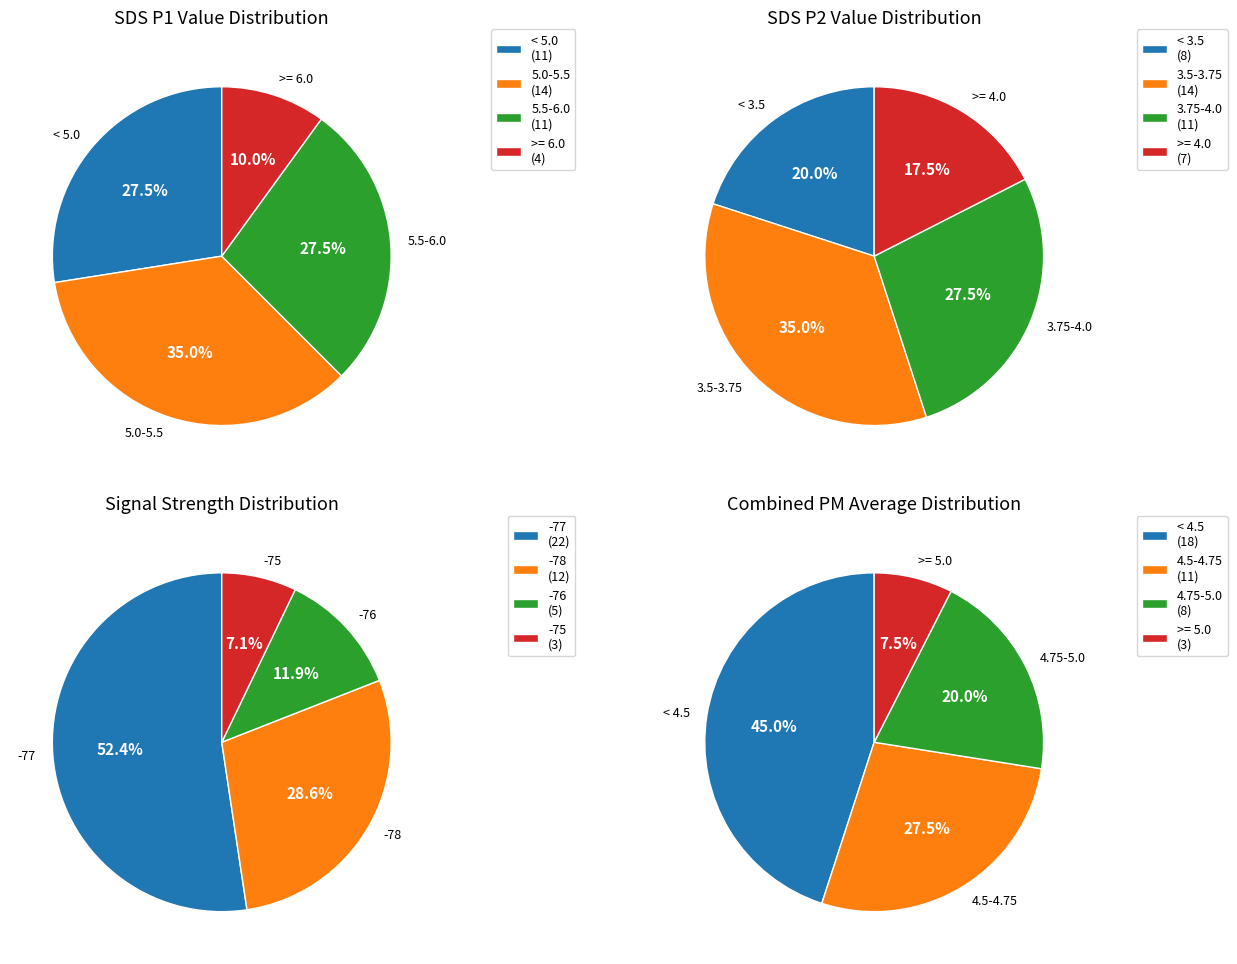

Between 24 and 32, which is larger?

32